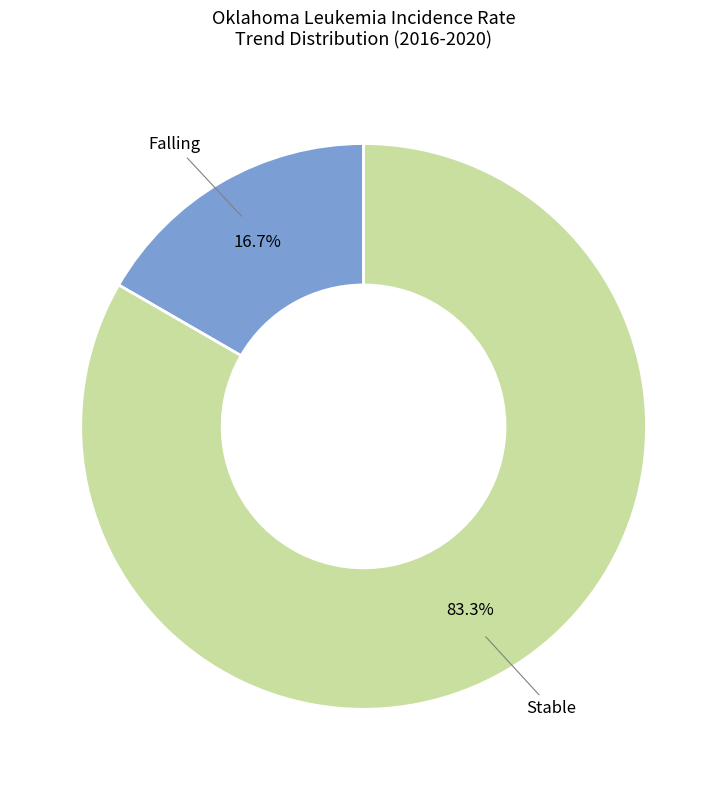

Is the sum of Stable and Falling greater than half?

Yes